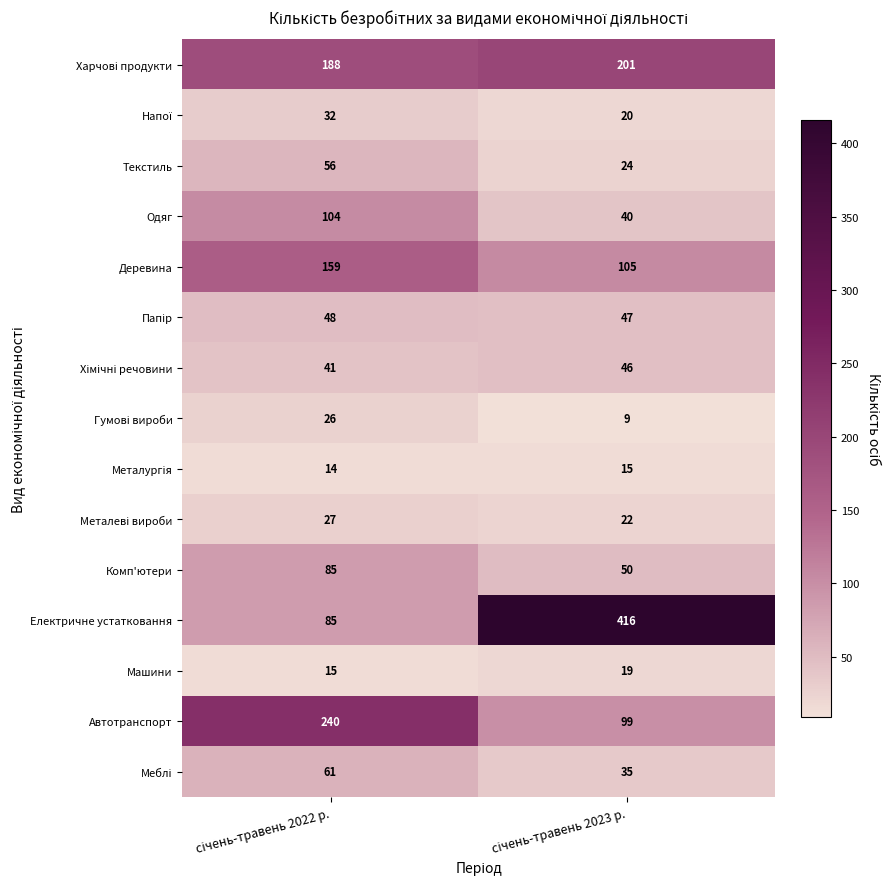

What is the difference between the maximum and minimum values in the Автотранспорт series?

141